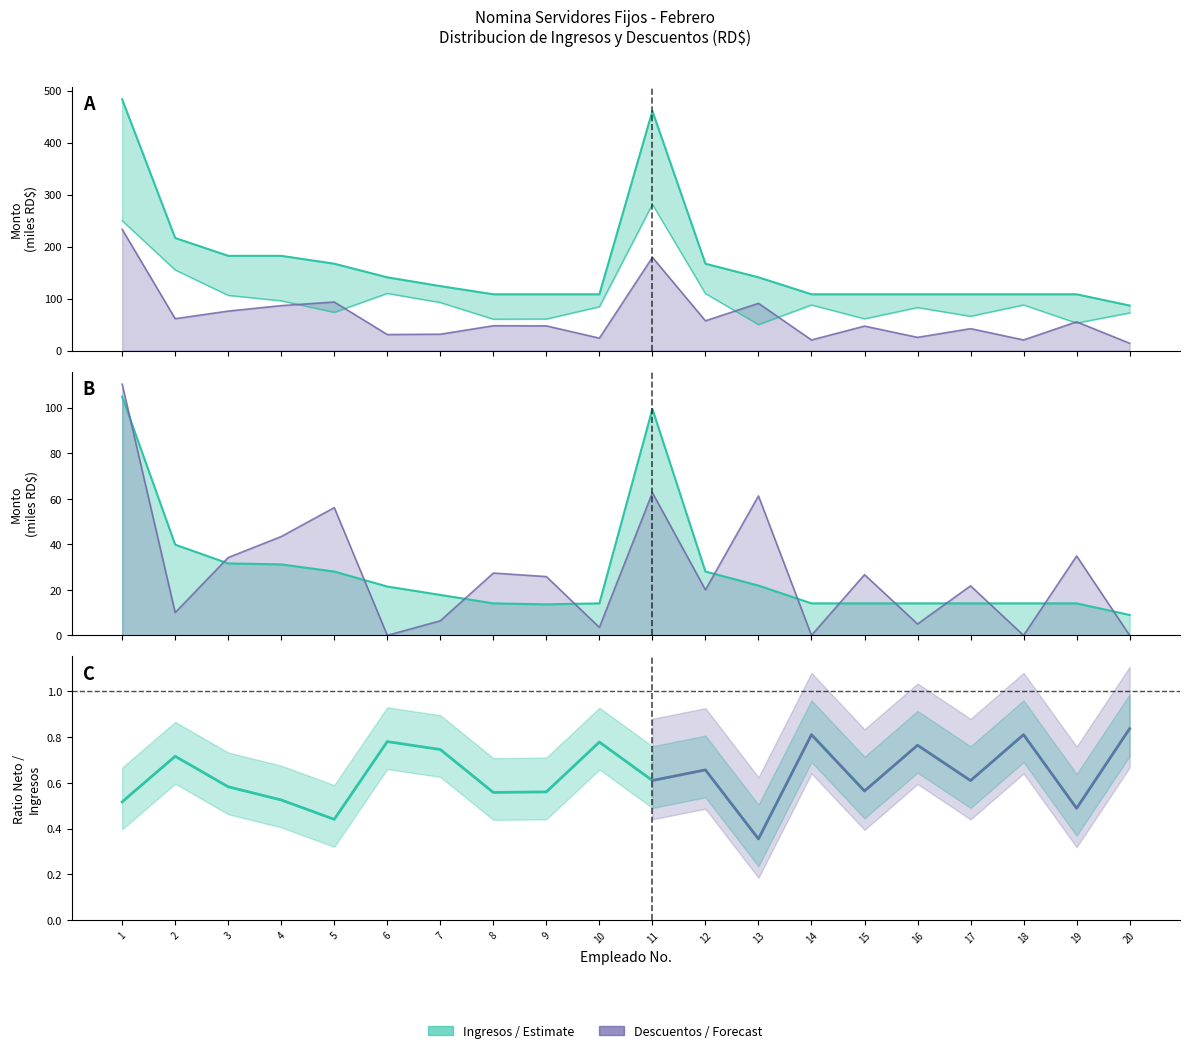

Which category has the lowest value across all series?

13